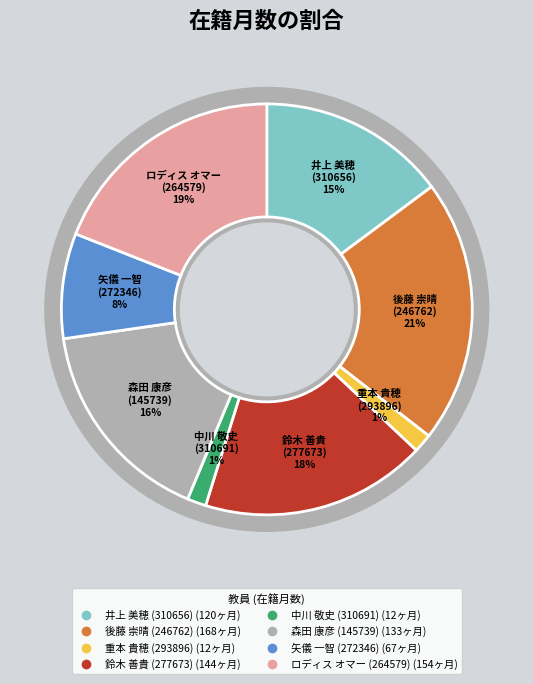

Count the number of slices in the pie.

8